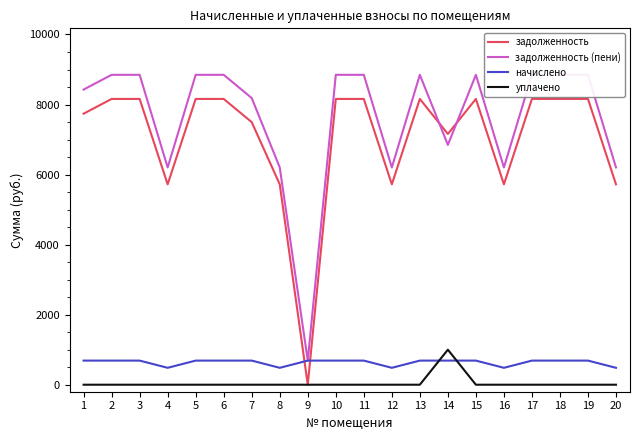

Which series has the largest total across all categories?

задолженность (пени)